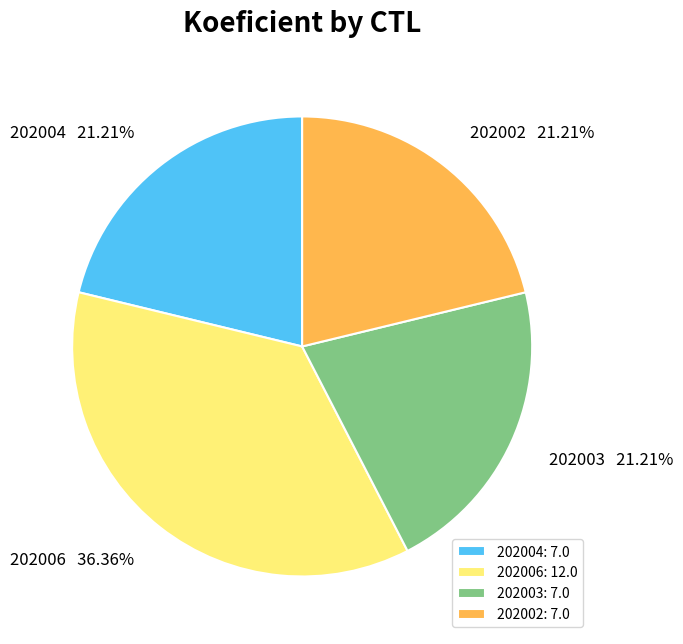

What is the ratio of the value at 202006 to the value at 202003?

1.7